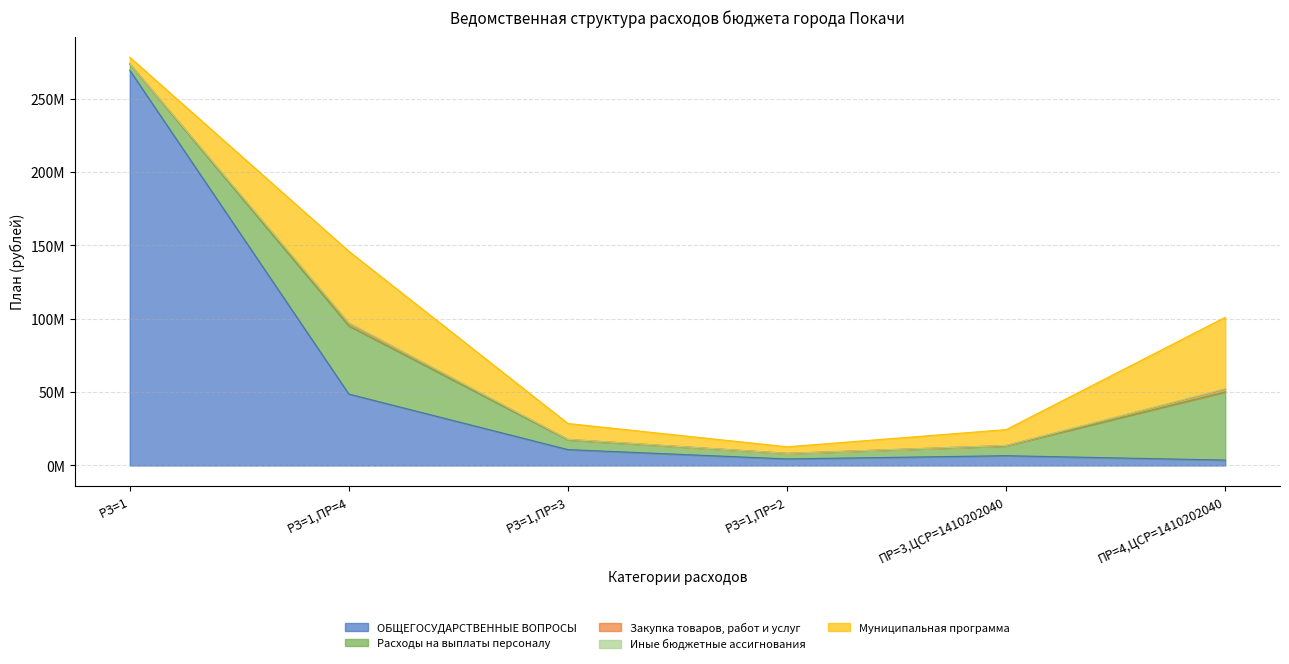

True or false: Закупка товаров, работ и услуг has a value of 145477.0 at РЗ=1,ПР=3.

False